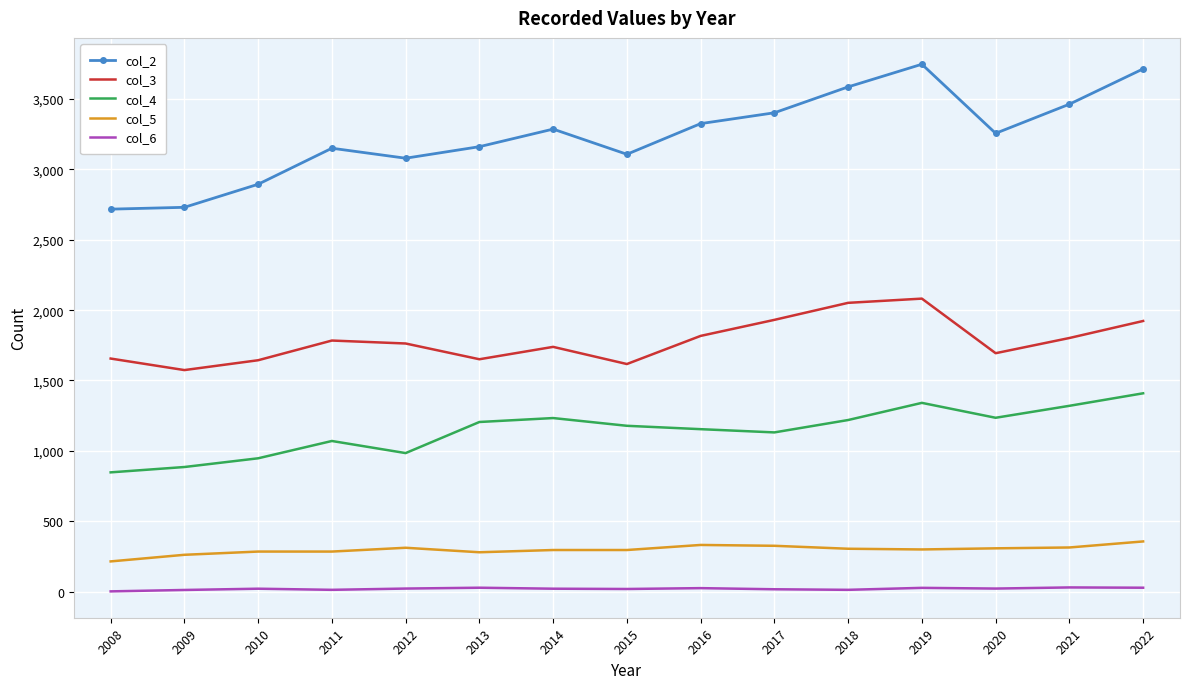

True or false: col_5 and col_2 intersect in this chart.

False